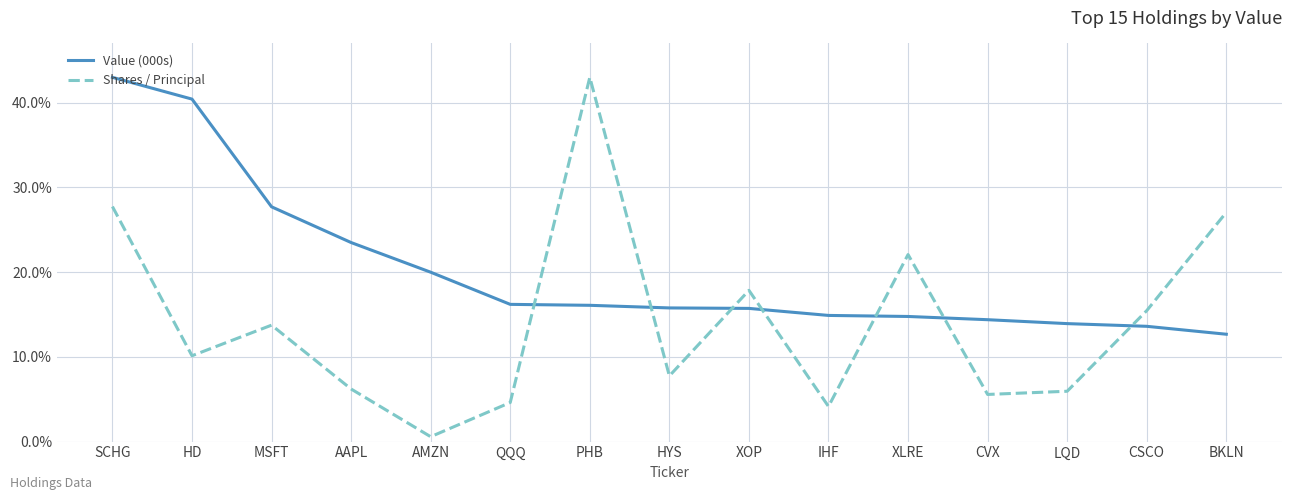

Which category has the lowest value across all series?

AMZN